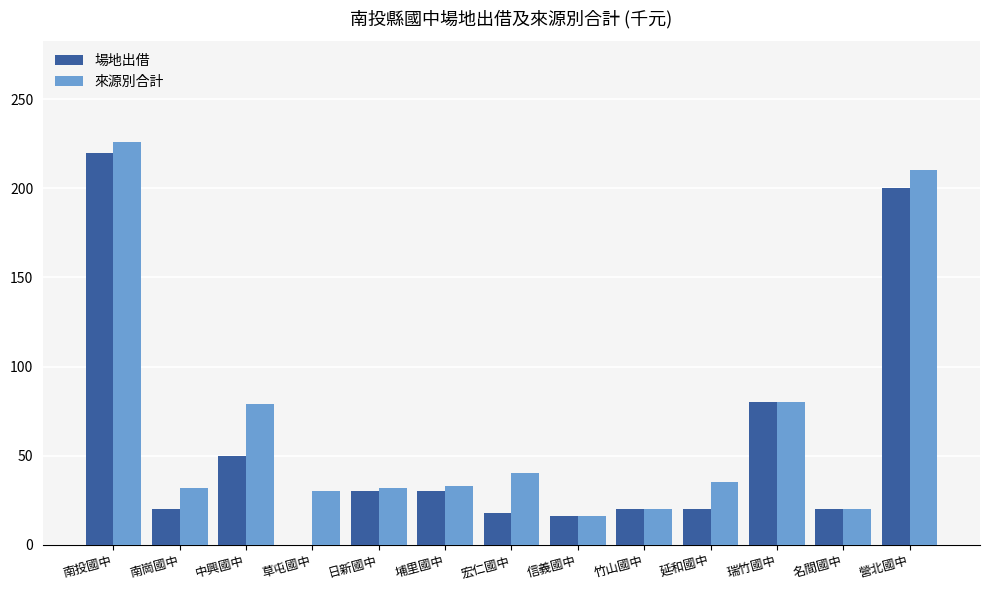

Where does the 來源別合計 series first go above 33?

南投國中